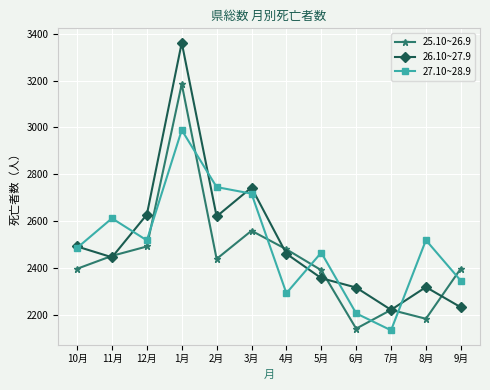

What position from the left is 2月?

5